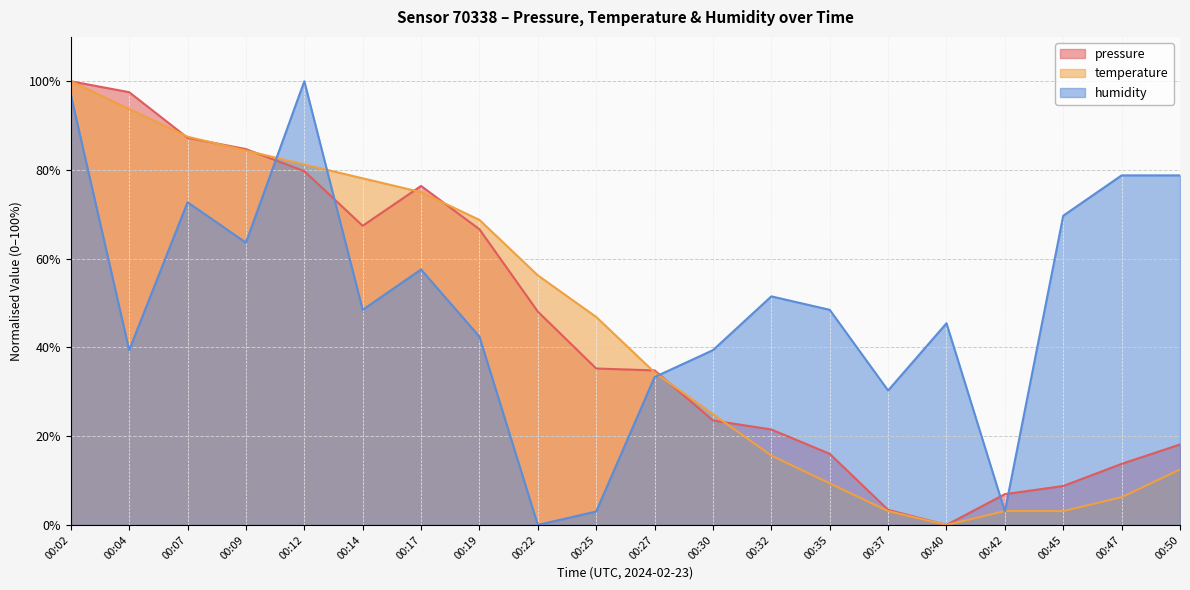

Reading left to right, transcribe all the data shown in this chart.

pressure: 100.0	97.5	87.3	84.7	79.7	67.4	76.4	66.6	48.1	35.3	34.8	23.6	21.5	16.0	3.4	0.0	6.9	8.8	13.8	18.1
temperature: 100.0	93.7	87.5	84.4	81.2	78.1	75.0	68.8	56.3	46.9	34.4	25.0	15.6	9.4	3.1	0.0	3.1	3.1	6.3	12.5
humidity: 97.0	39.4	72.7	63.6	100.0	48.5	57.6	42.4	0.0	3.0	33.3	39.4	51.5	48.5	30.3	45.5	3.0	69.7	78.8	78.8